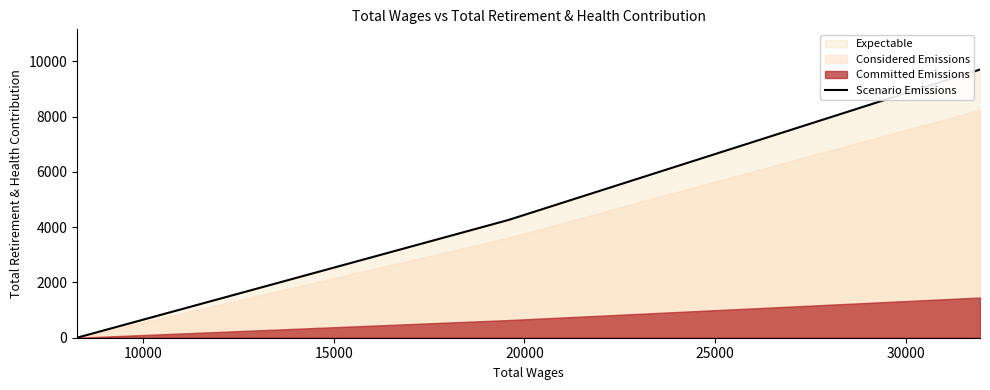

What is the greatest value displayed?

9706